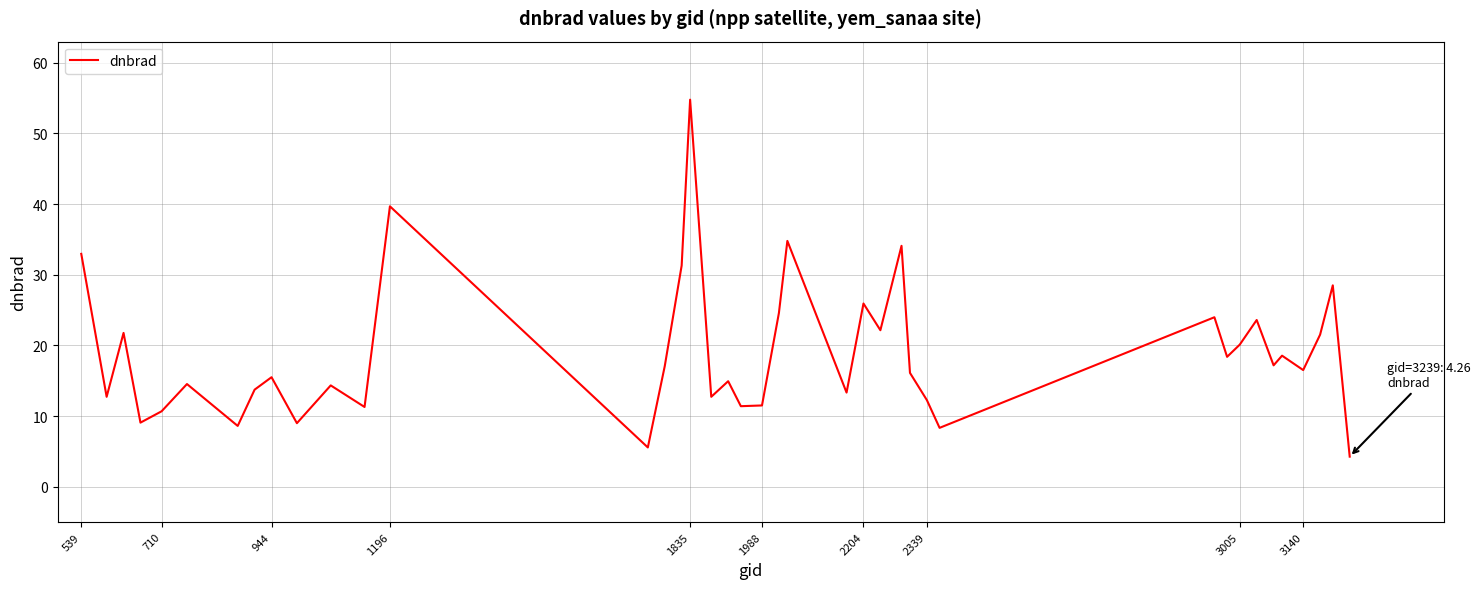

What is the average value?

18.9